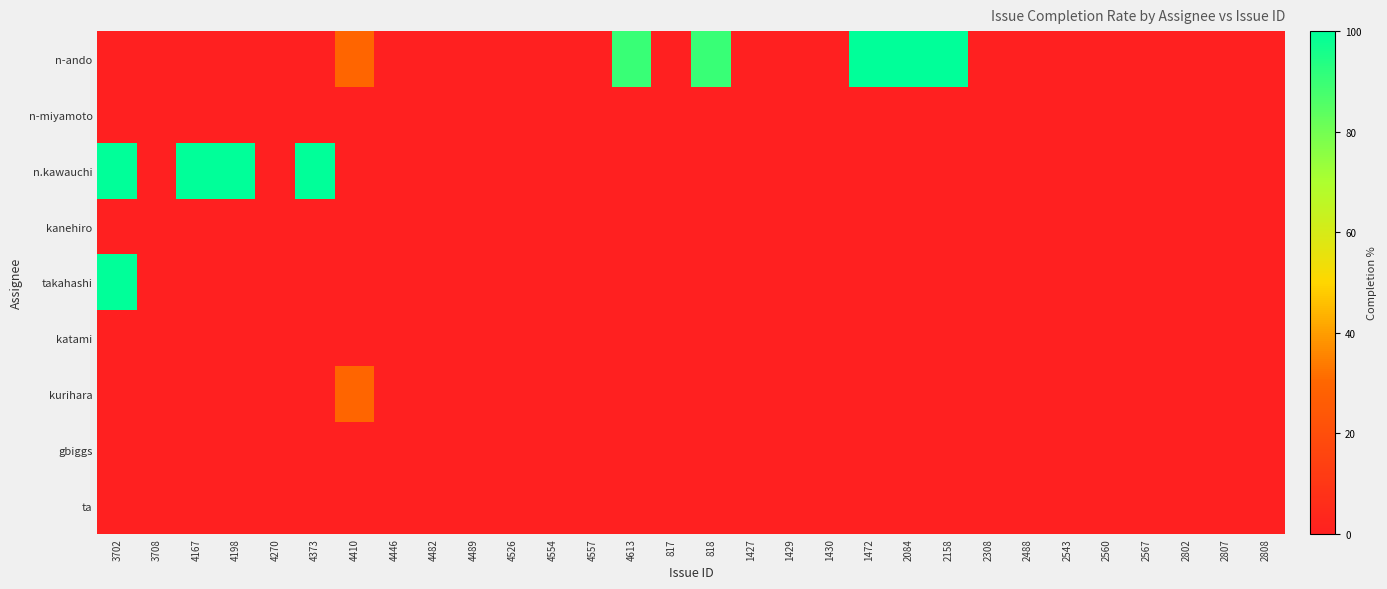

Which series has the largest total across all categories?

n-ando